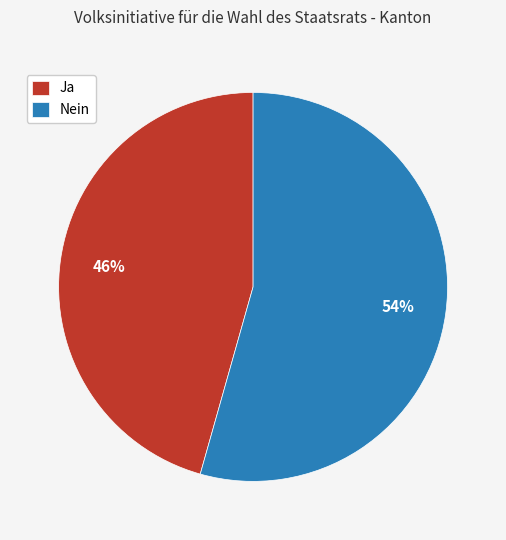

To the nearest percent, what percentage of the pie is Nein?

54%